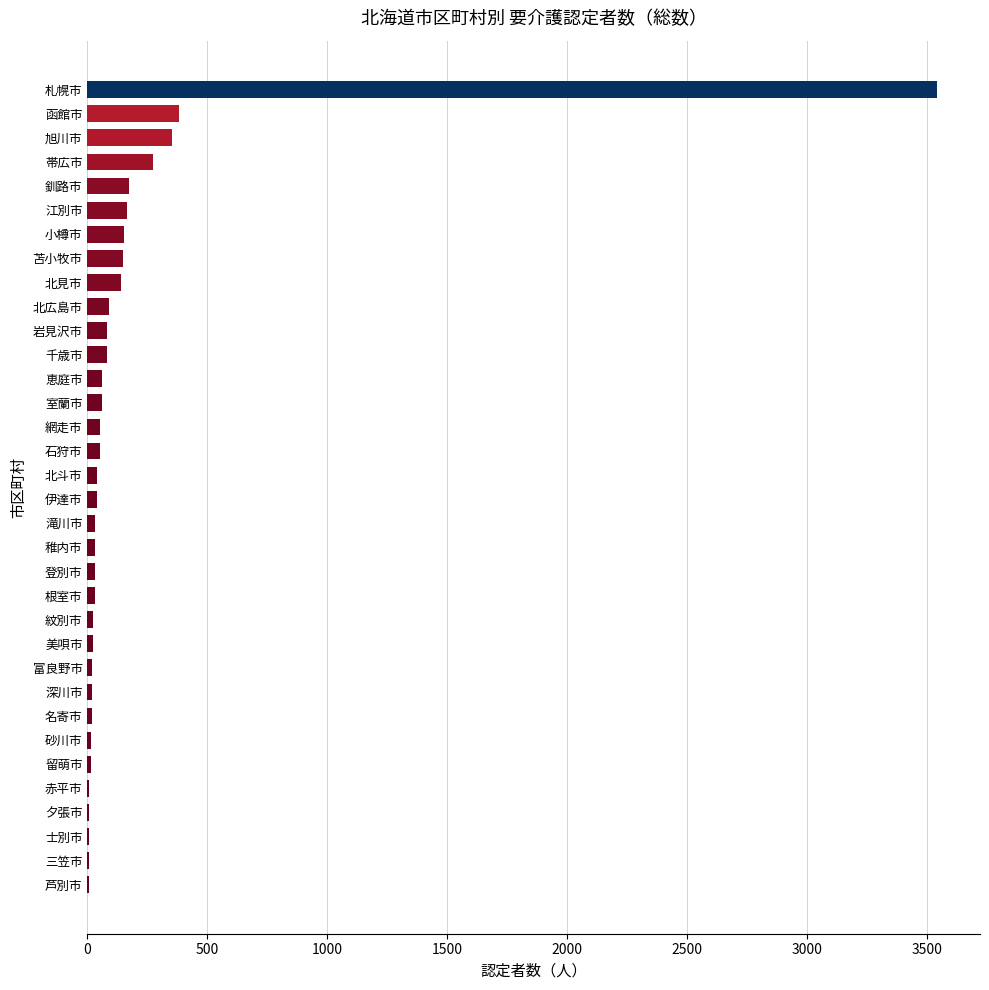

Is it true that the value at 函館市 is 381?

True